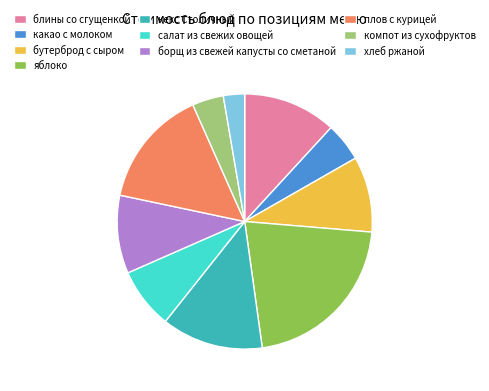

Which slice is the largest?

яблоко